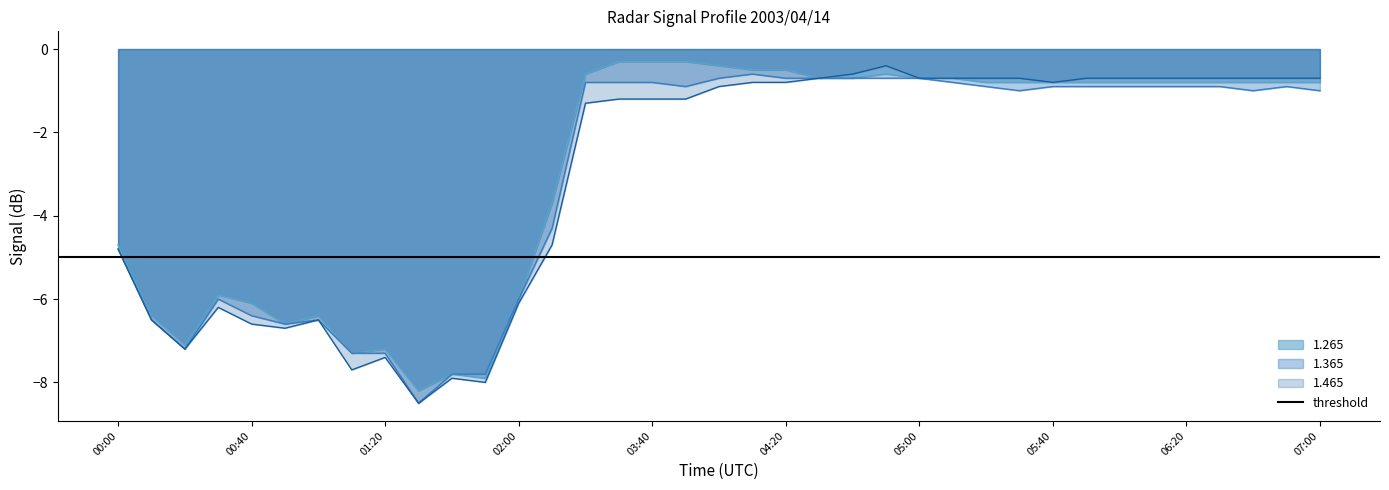

What are all the series names shown in the legend?

1.265, 1.365, 1.465